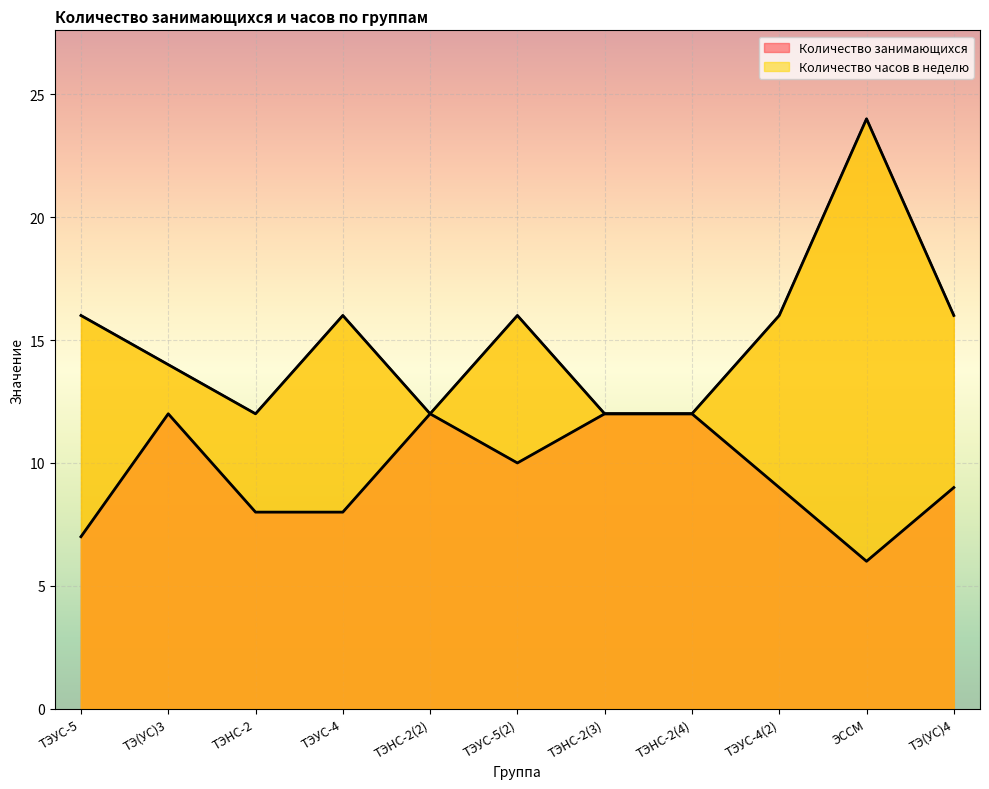

Count the number of categories in the chart.

11